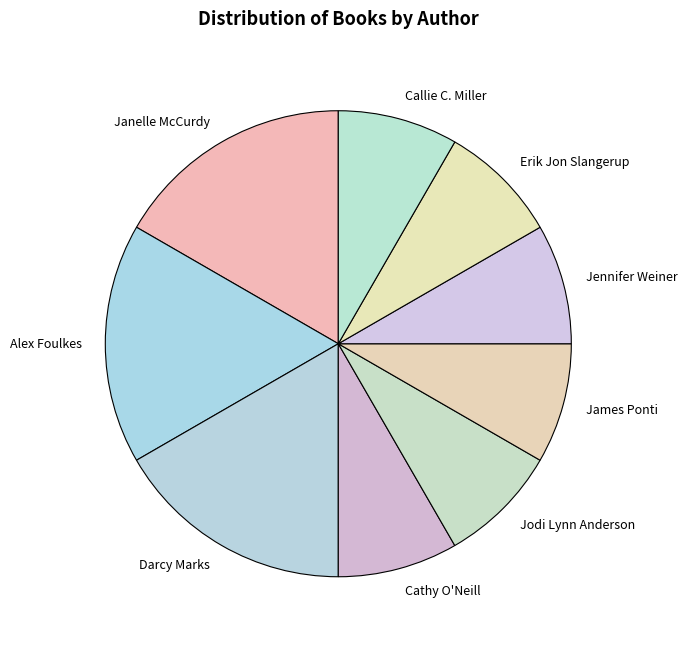

The Janelle McCurdy slice represents 22% of the pie. True or false?

False